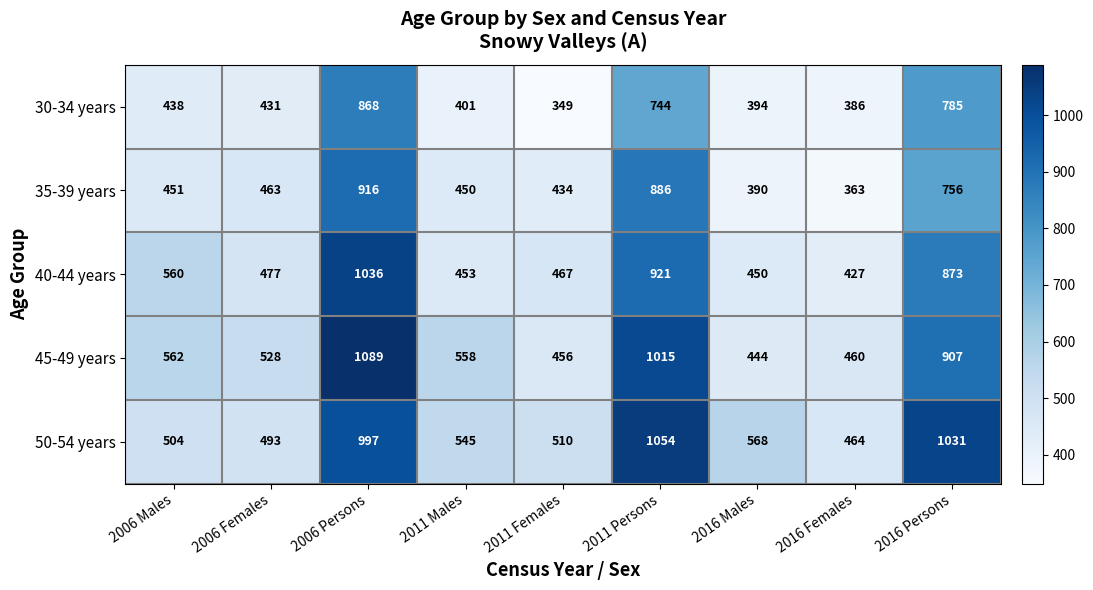

Which category has the lowest value across all series?

2011 Females